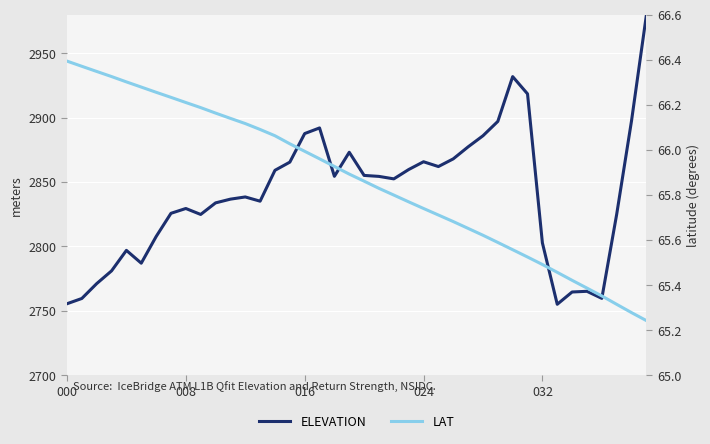

True or false: LAT has a value of 41.7 at 7.

False